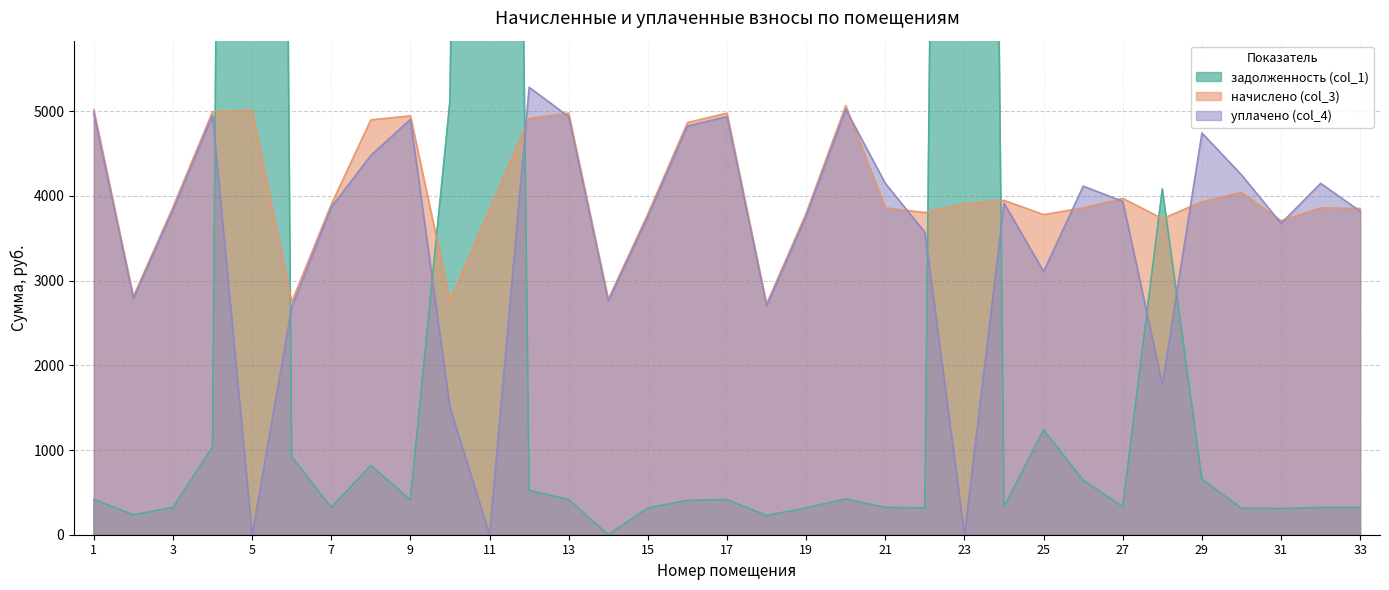

What is the lowest value of the начислено (col_3) series?

2725.3